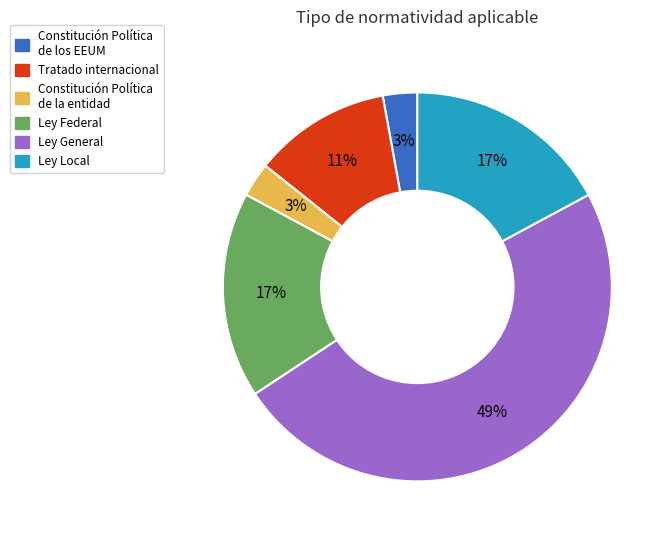

To the nearest percent, what is the average slice percentage?

17%